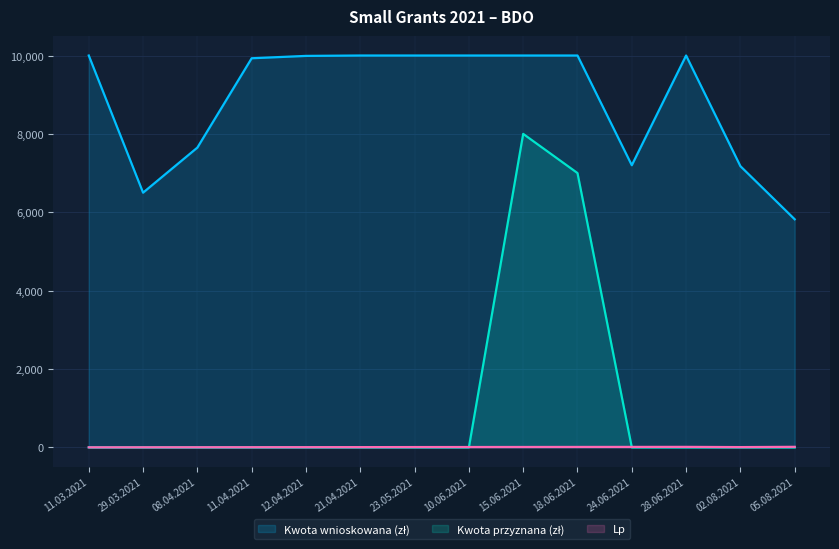

What is the spread (max minus min) of values at 10.06.2021?

10000.0